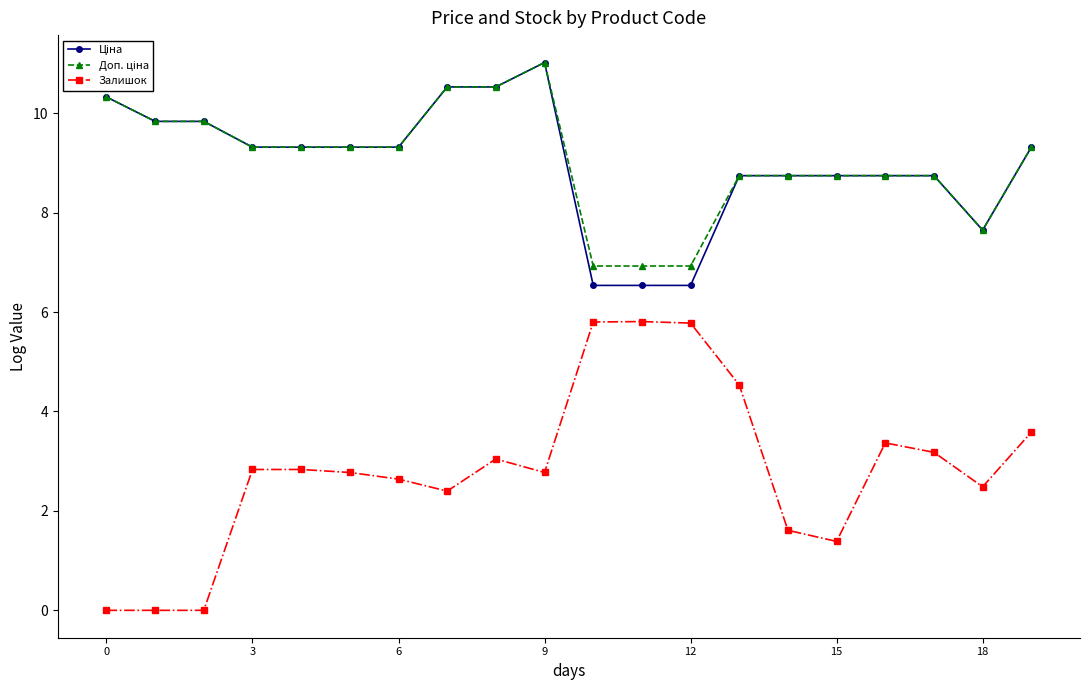

What is the maximum value shown in the chart?

11.0